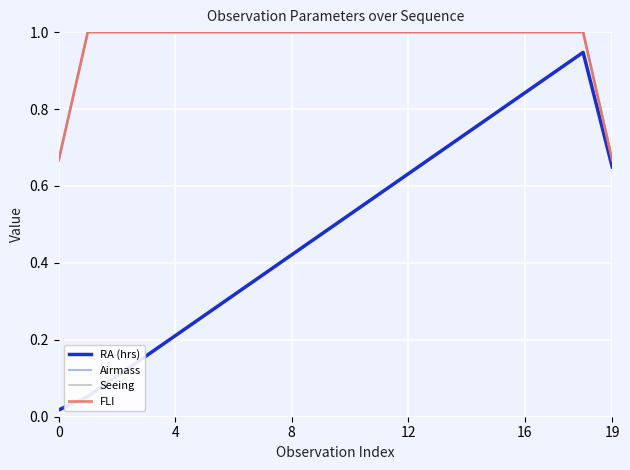

At how many categories does at least one series exceed 0?

20